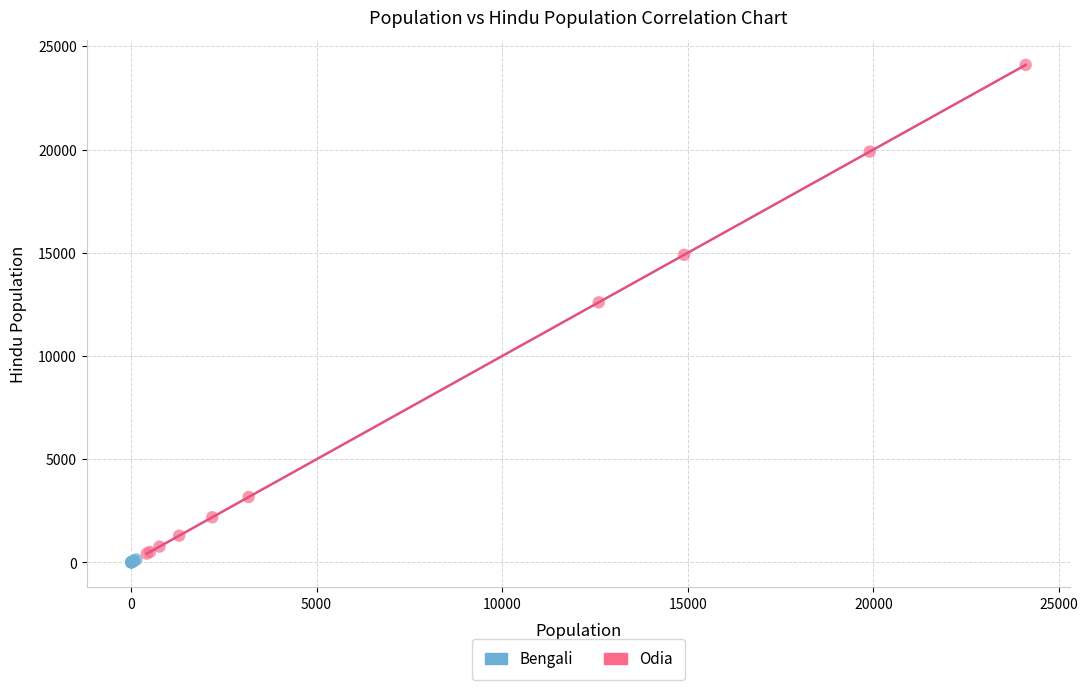

Which series has the largest Y range (max minus min)?

Odia